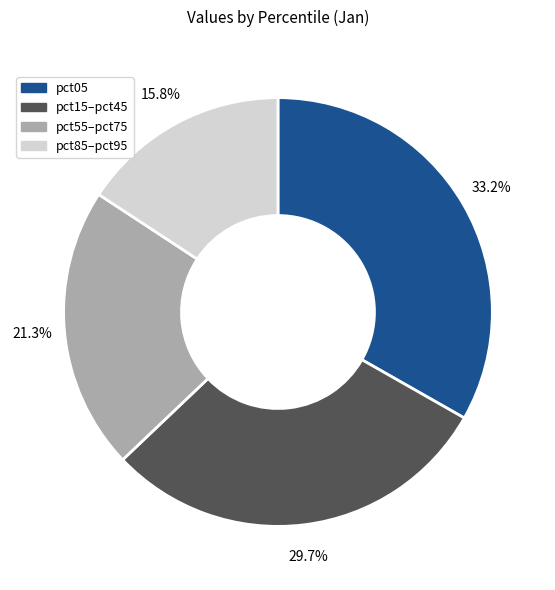

Is there any slice that represents more than half of the pie?

No